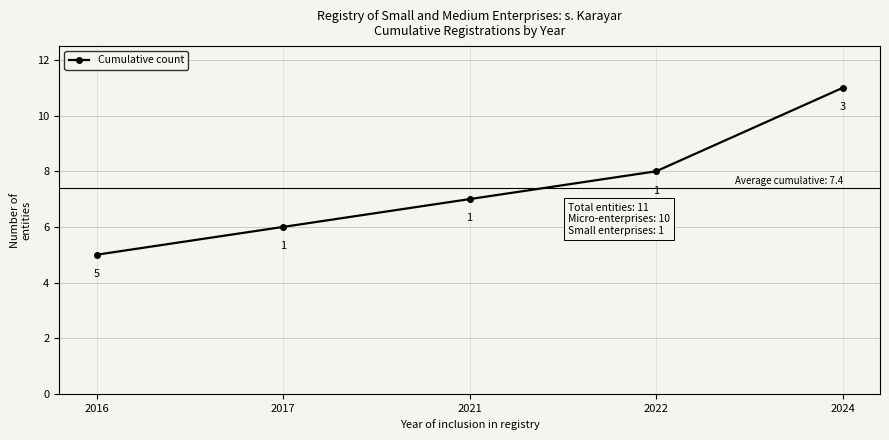

True or false: the data shows 8 at 2017.

False